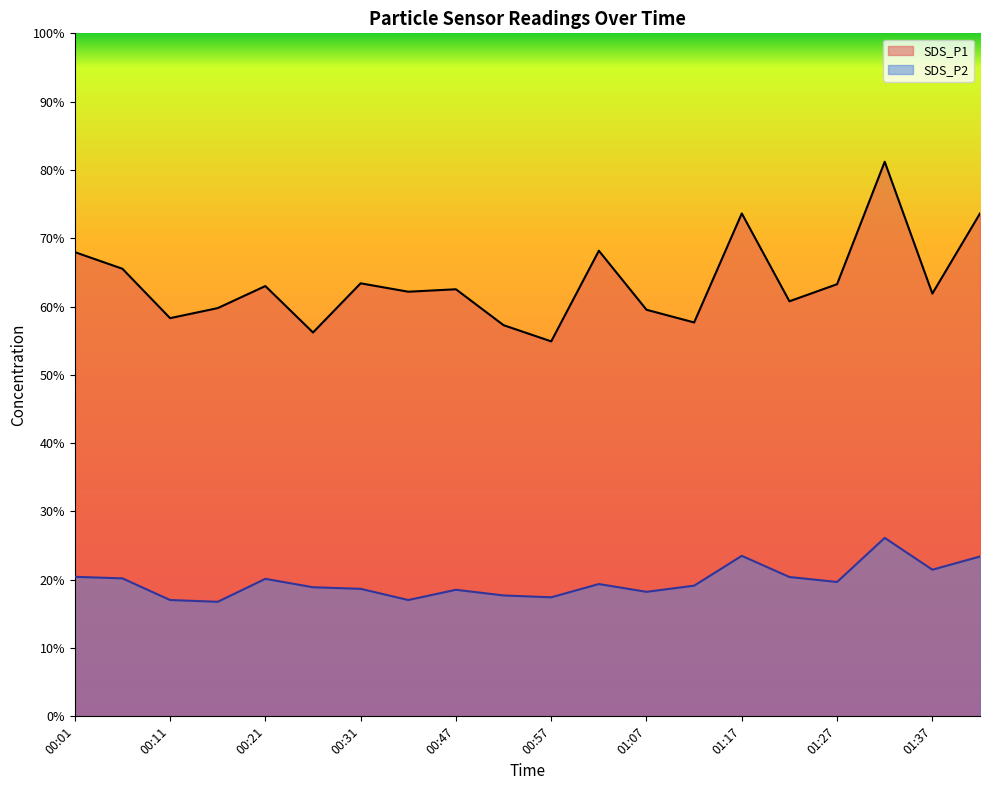

How many lines are shown in the chart?

2